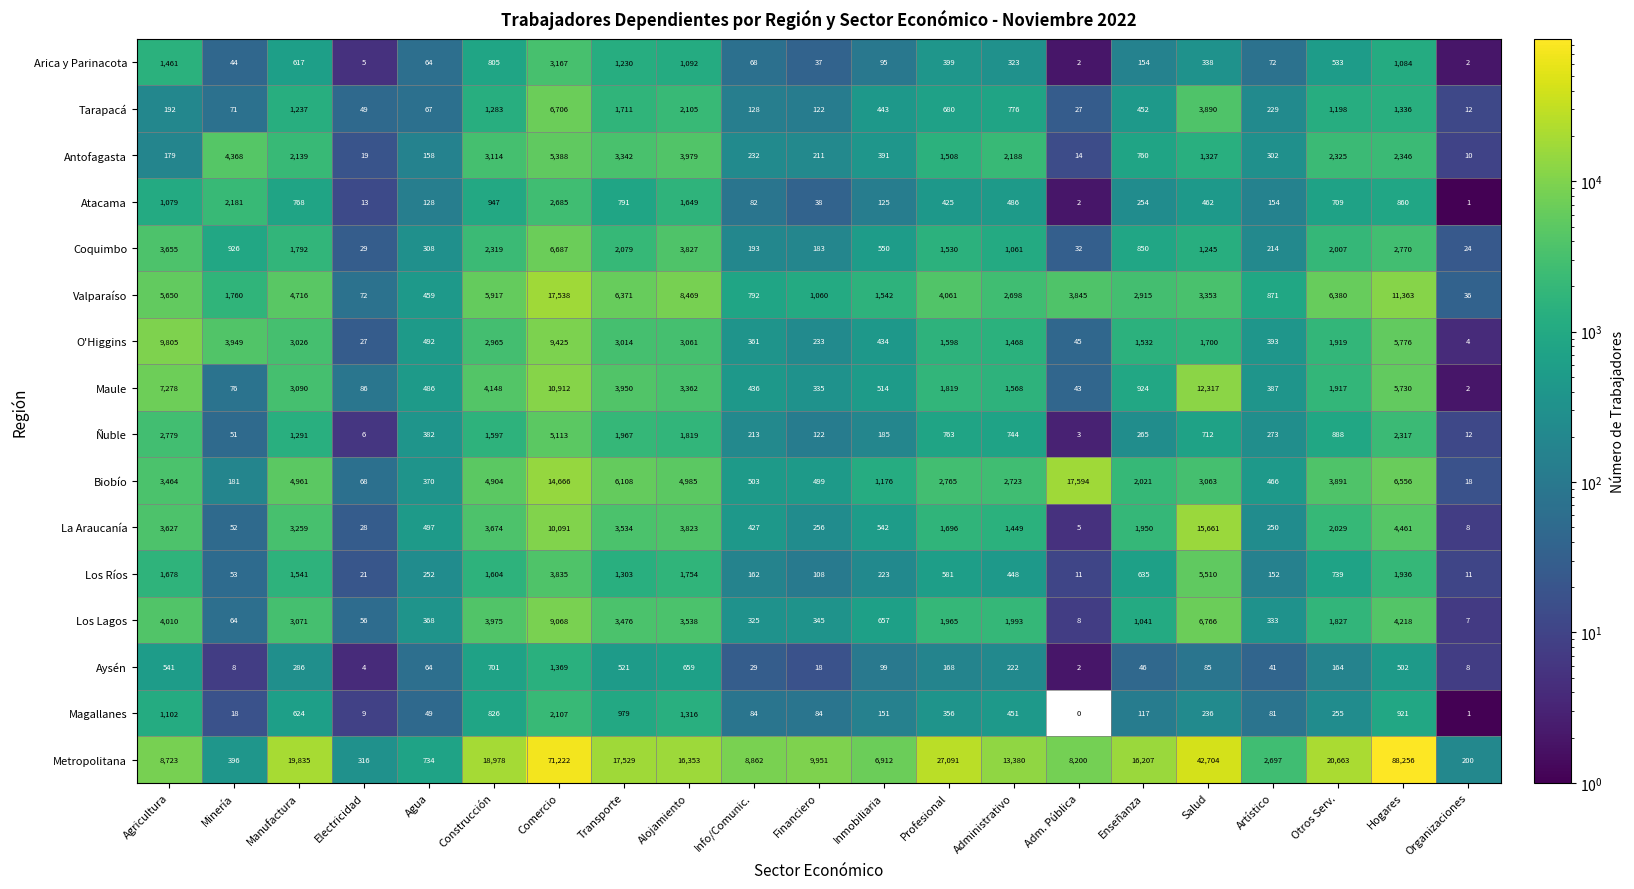

What is the sum of the Ñuble values at Hogares and Construcción?

3914